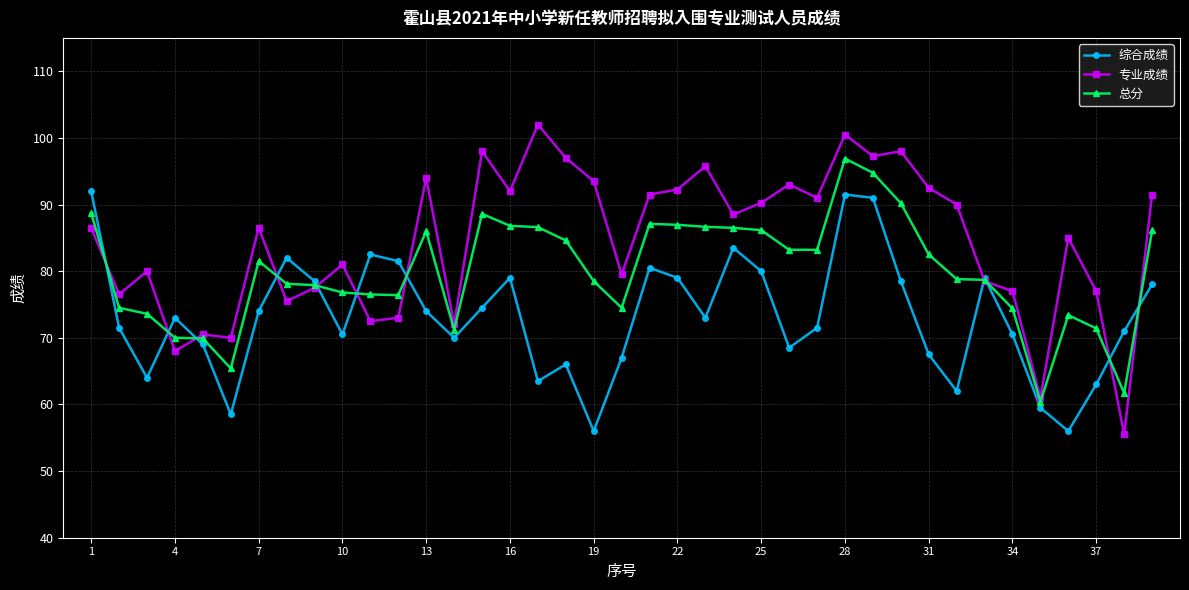

Rank the series by their average value, from lowest to highest.

综合成绩, 总分, 专业成绩